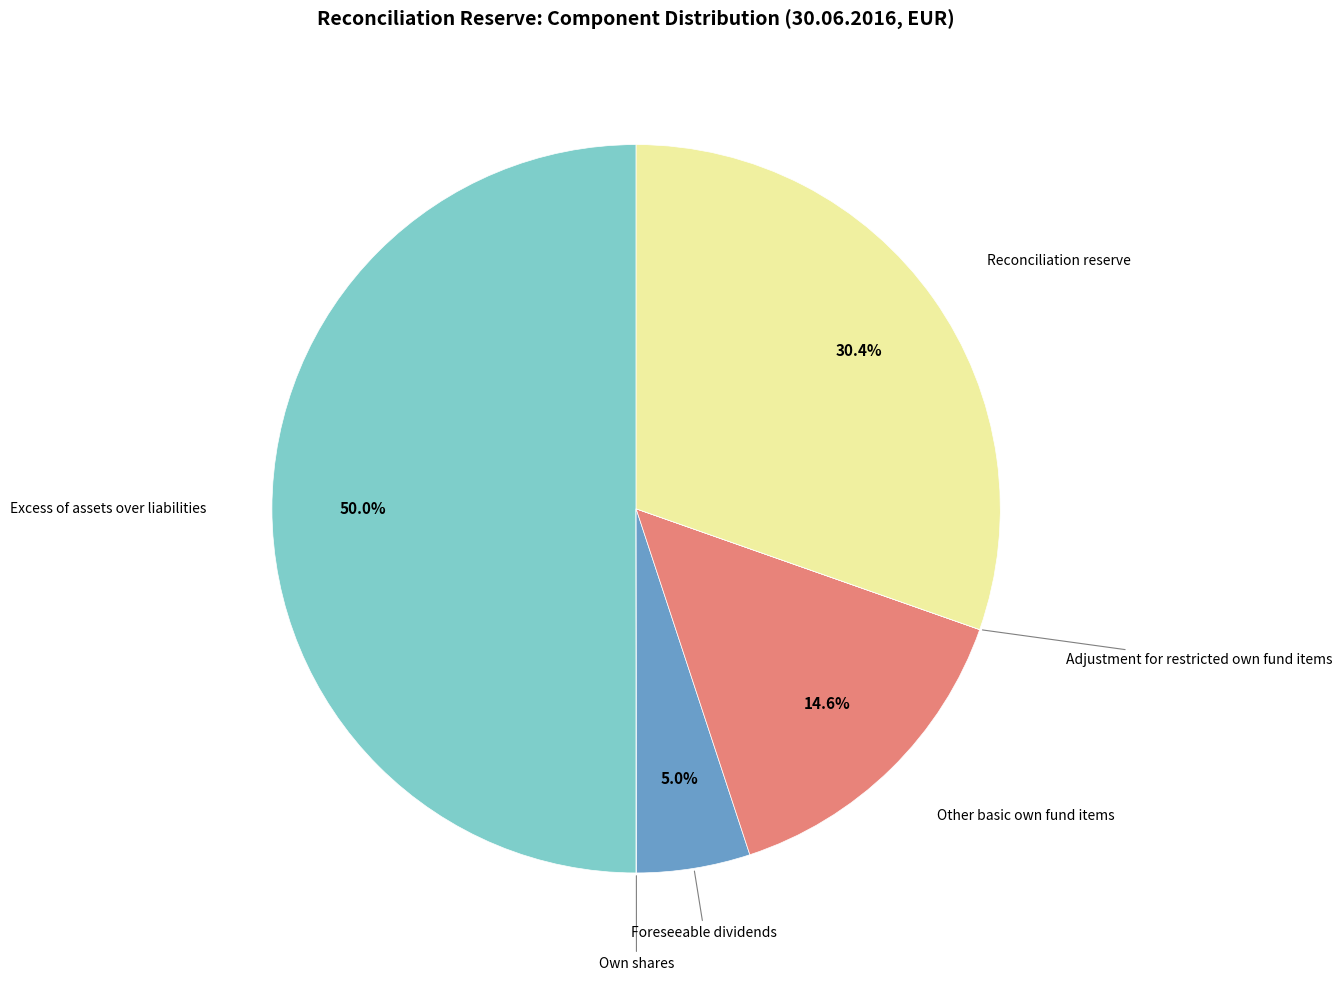

The Reconciliation reserve slice represents 25% of the pie. True or false?

False